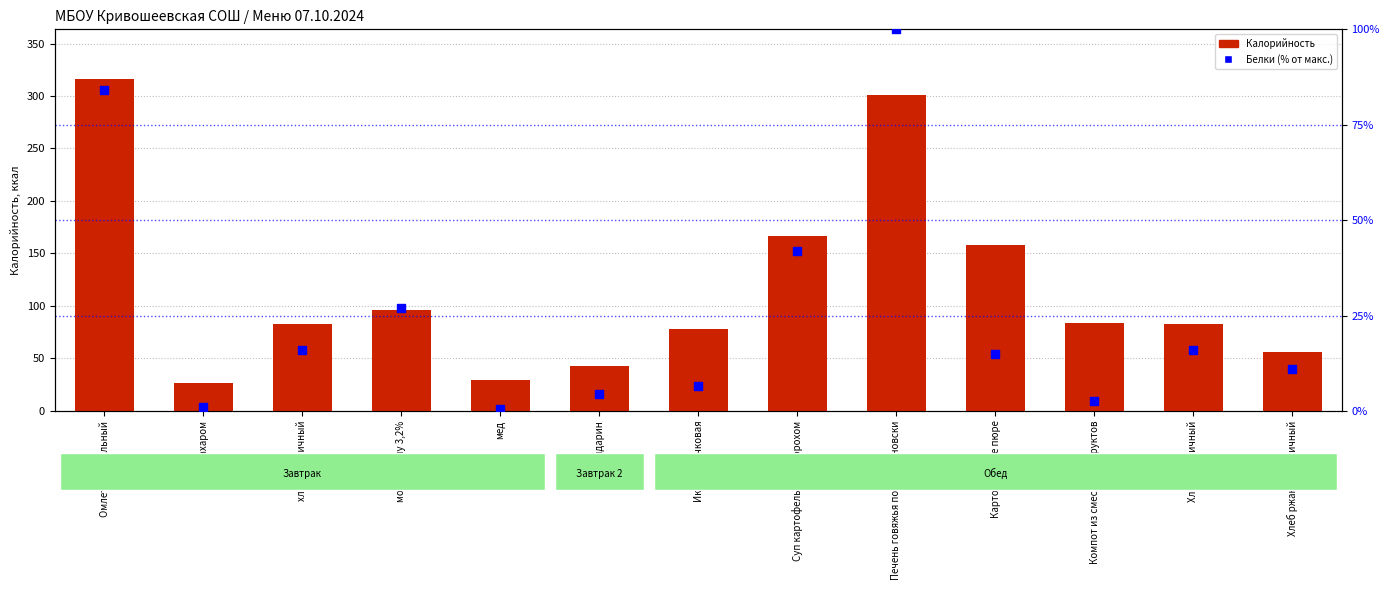

What are all the series names shown in the legend?

Калорийность, Белки (% от макс.)